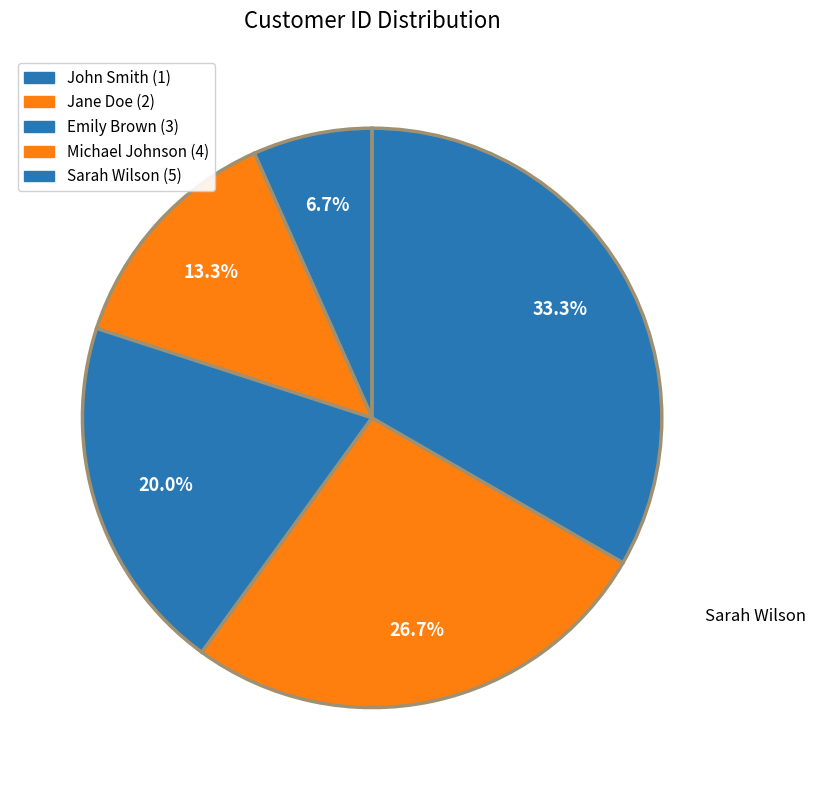

Does Emily Brown account for over 50% of the chart?

No